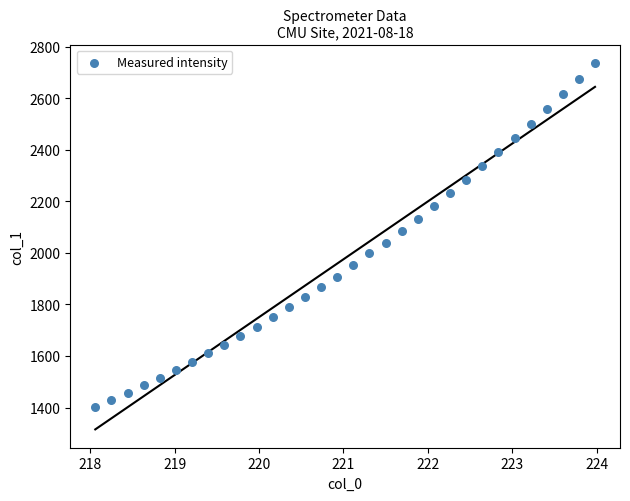

What is the range of Y values (max minus min)?

1334.3